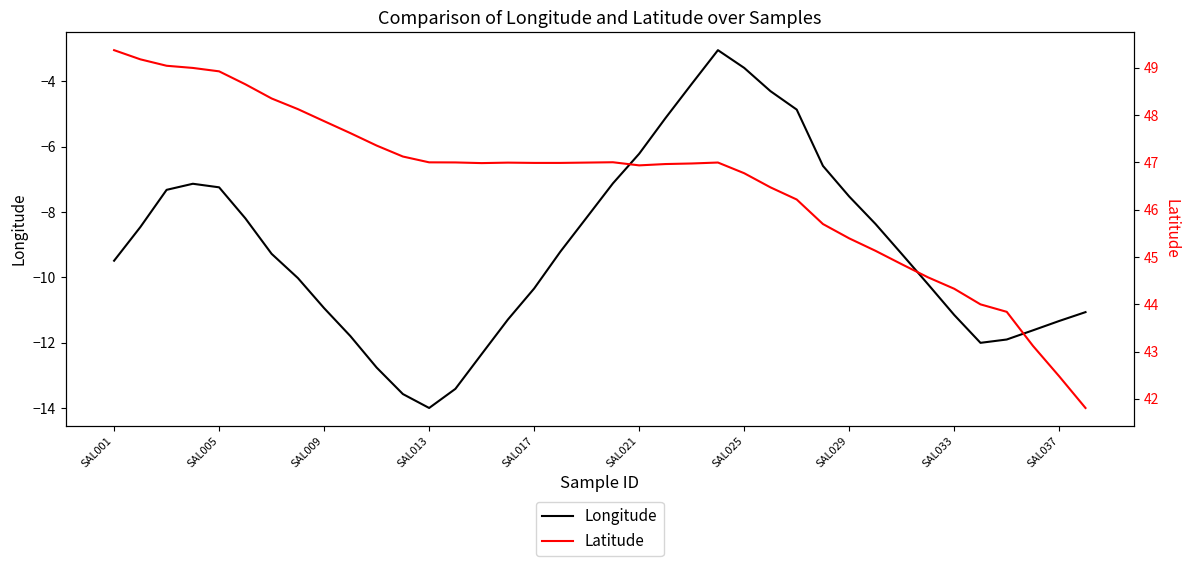

Reading left to right, transcribe all the data shown in this chart.

Longitude: -9.5	-8.5	-7.3	-7.1	-7.2	-8.2	-9.3	-10.0	-10.9	-11.8	-12.8	-13.6	-14.0	-13.4	-12.3	-11.3	-10.3	-9.2	-8.2	-7.1	-6.2	-5.1	-4.1	-3.0	-3.6	-4.3	-4.9	-6.6	-7.5	-8.4	-9.3	-10.2	-11.1	-12.0	-11.9	-11.6	-11.3	-11.1
Latitude: 49.4	49.2	49.0	49.0	48.9	48.7	48.4	48.1	47.9	47.6	47.4	47.1	47.0	47.0	47.0	47.0	47.0	47.0	47.0	47.0	46.9	47.0	47.0	47.0	46.8	46.5	46.2	45.7	45.4	45.1	44.8	44.6	44.3	44.0	43.8	43.1	42.5	41.8